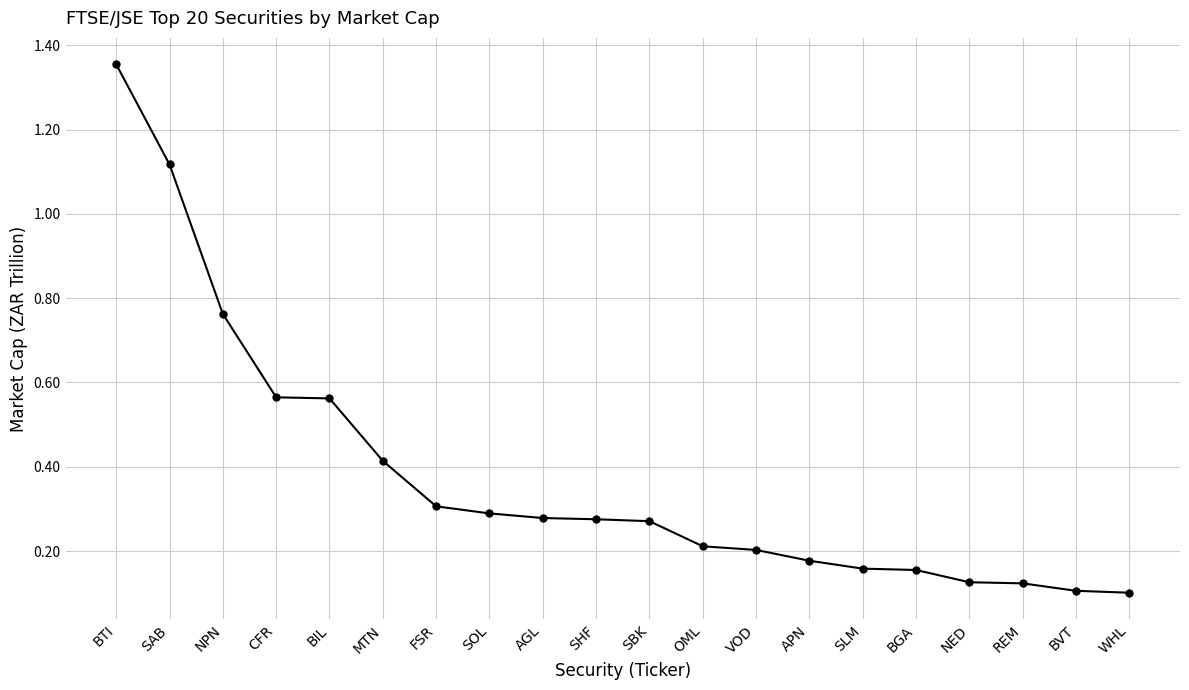

Which category has the highest value across all series?

BTI